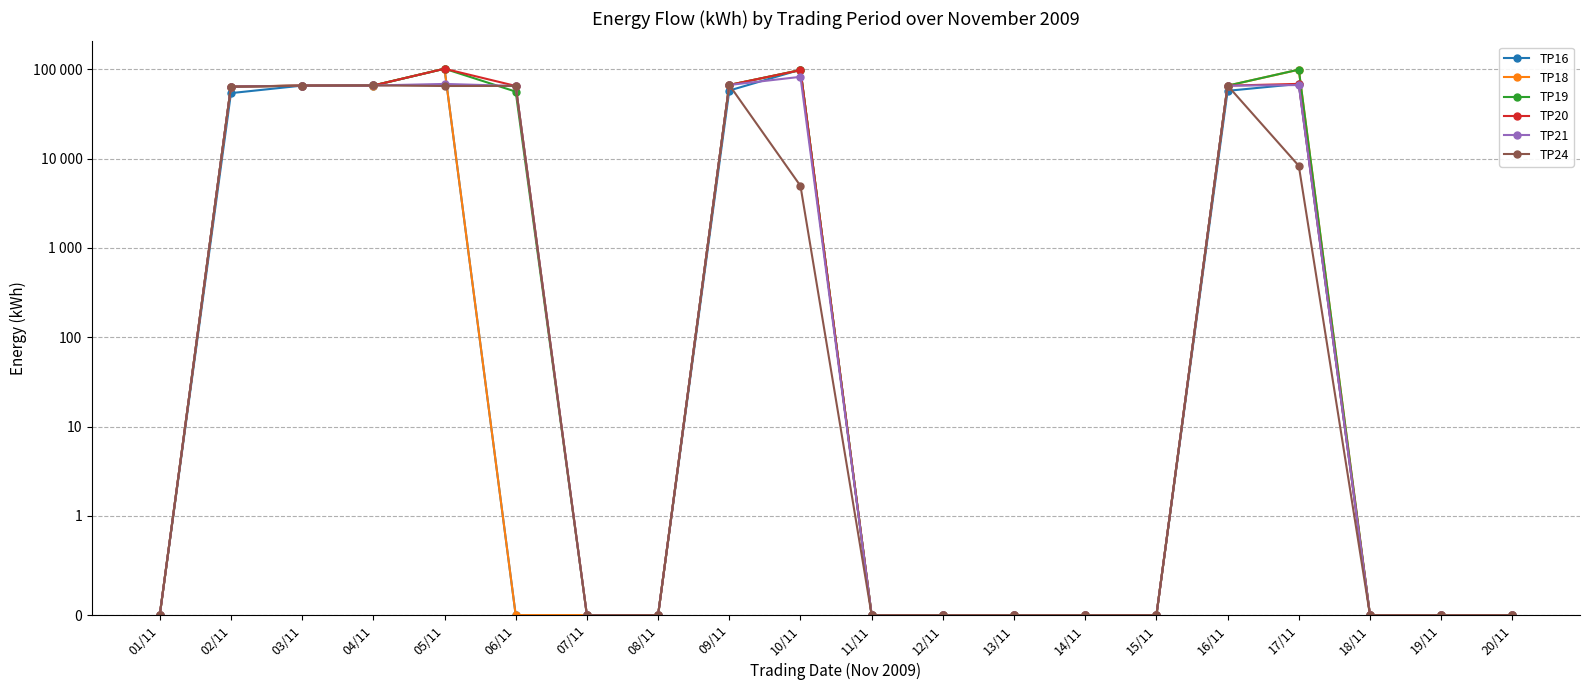

Between 11/11 and 15/11, which series saw the biggest shift?

TP16